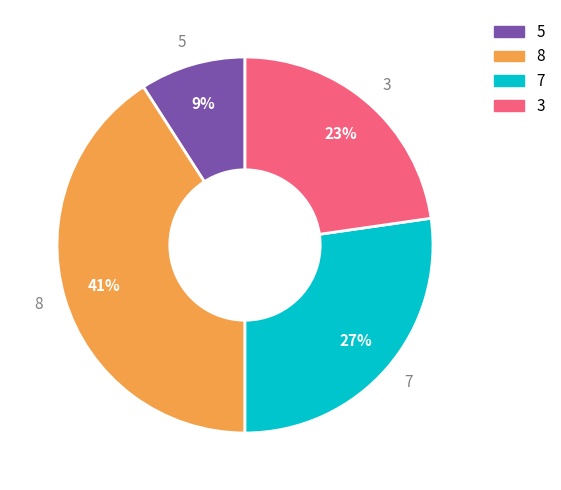

Count the number of slices in the pie.

4